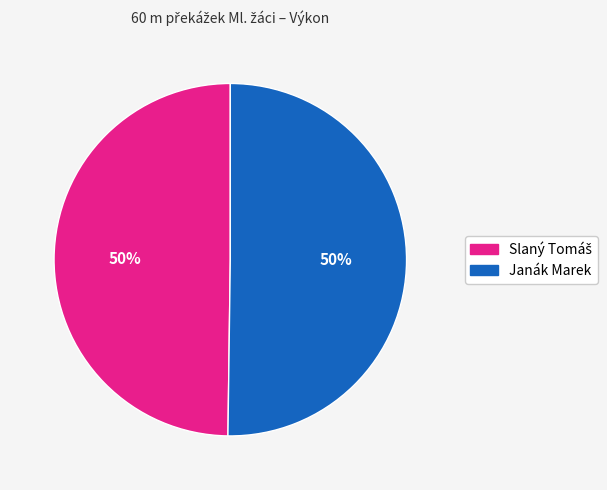

The Janák Marek slice represents 50% of the pie. True or false?

True